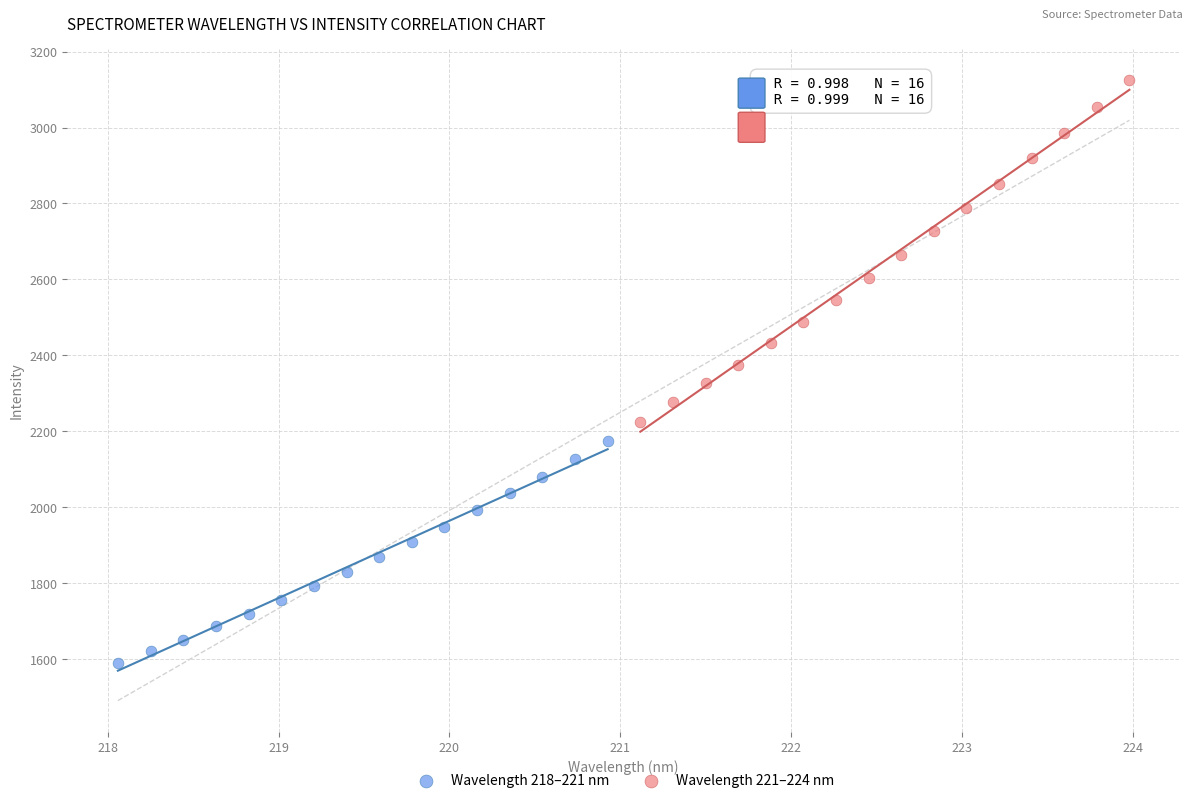

What are all the series names shown in the legend?

Wavelength 218–221 nm, Wavelength 221–224 nm